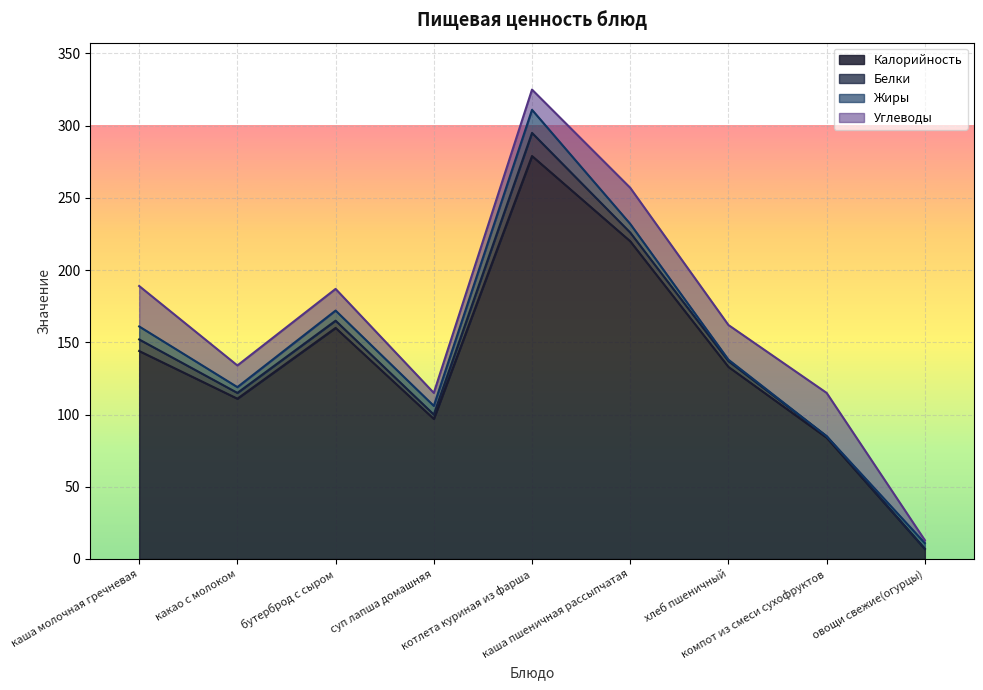

Where does the Жиры series first go above 6?

каша молочная гречневая